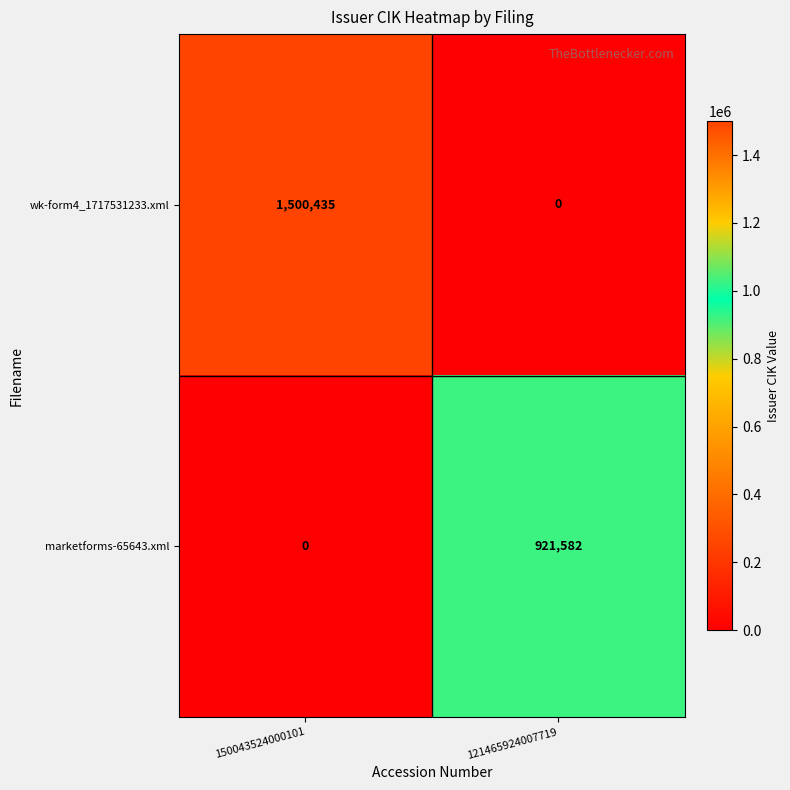

At how many categories does at least one series exceed 607339?

2